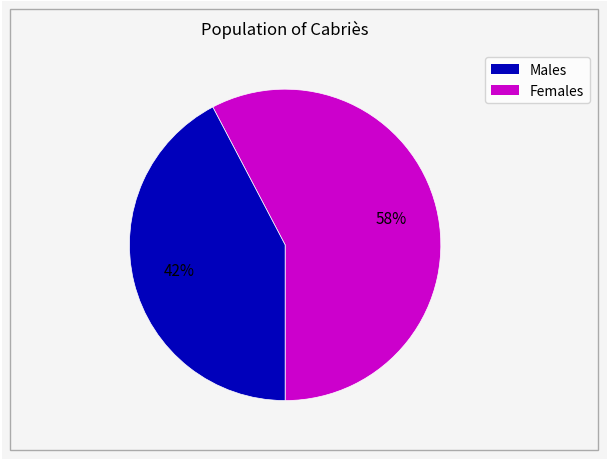

To the nearest percent, what is the average slice percentage?

50%